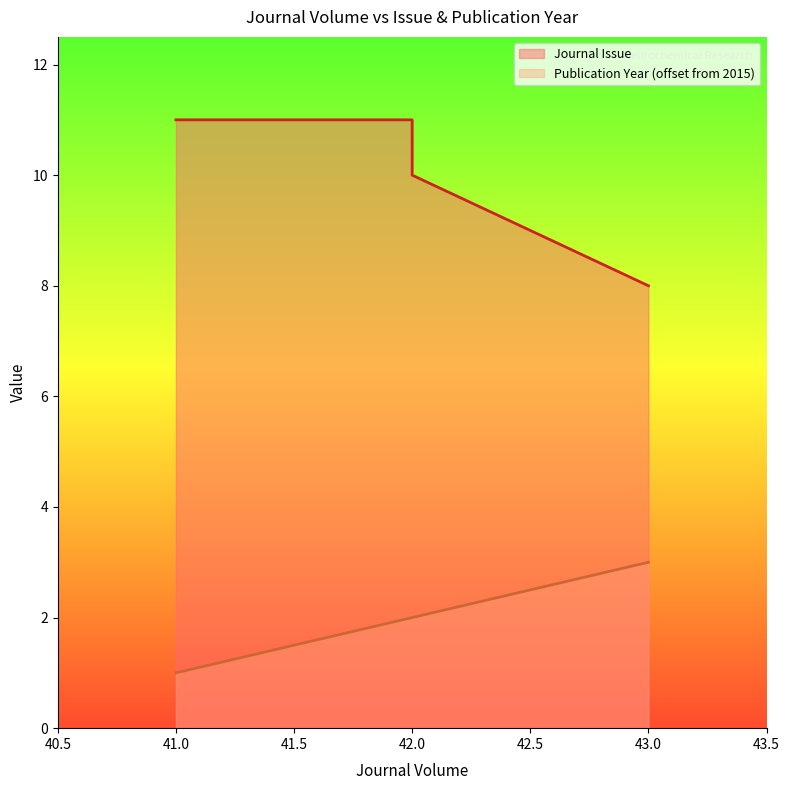

True or false: there are more than 1 points higher than both neighbors.

False